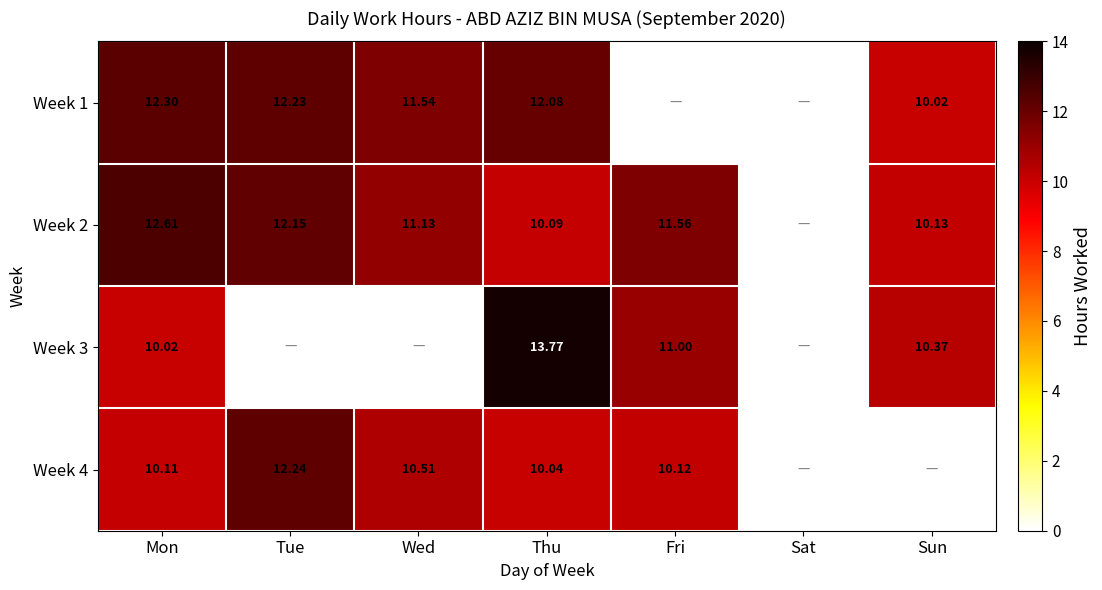

The Week 3 series shows 10.4 at Sun. True or false?

True